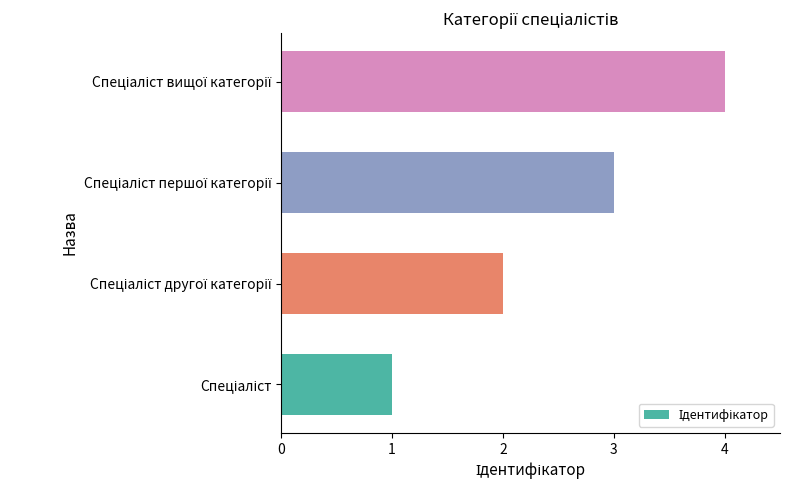

How many data points are less than 3?

2